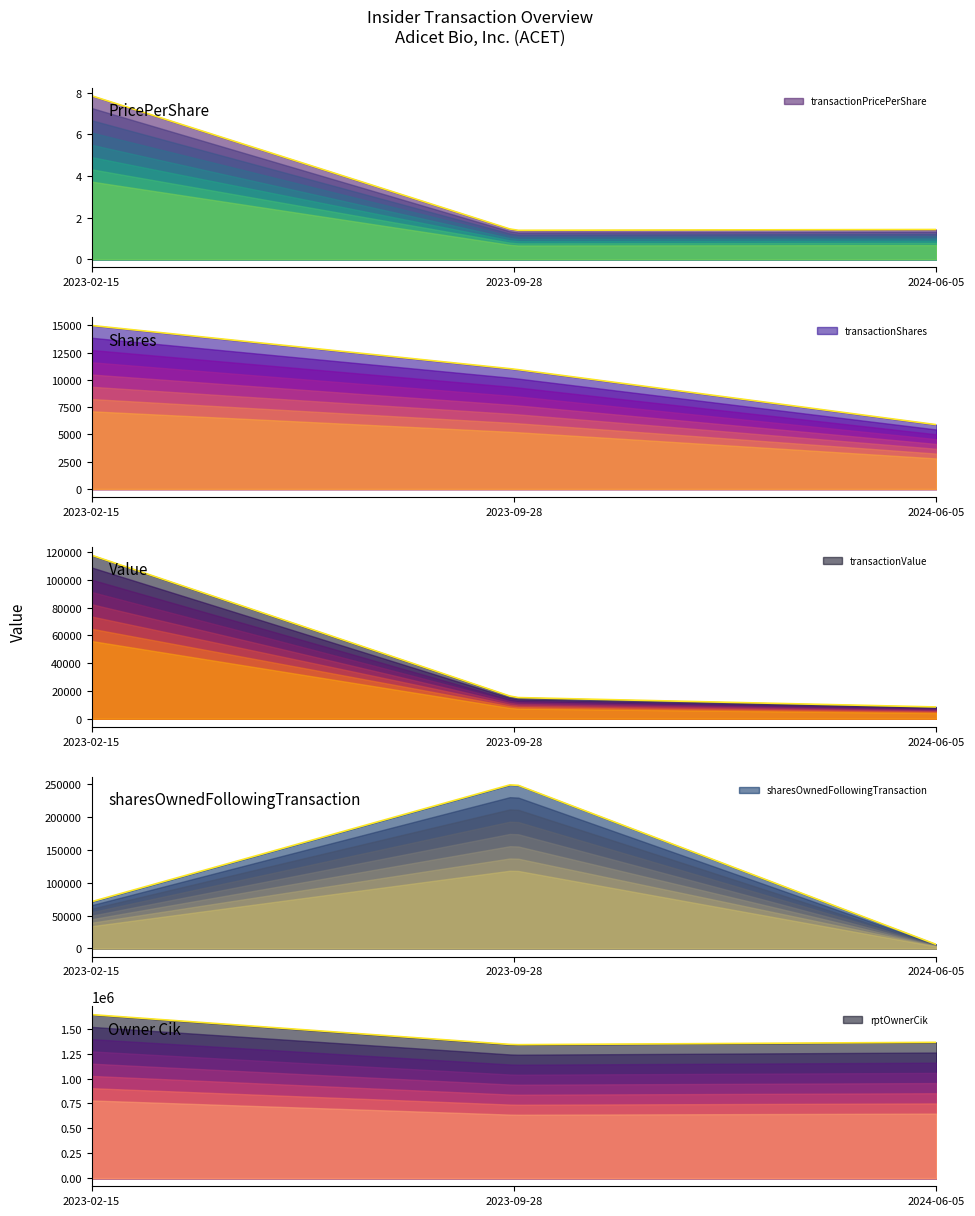

What is the difference between the sharesOwnedFollowingTransaction values at 2023-02-15 and 2023-09-28?

179553.0